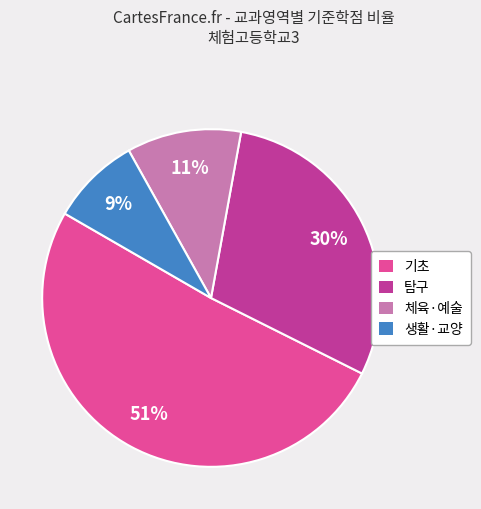

Is there any slice that represents more than half of the pie?

Yes